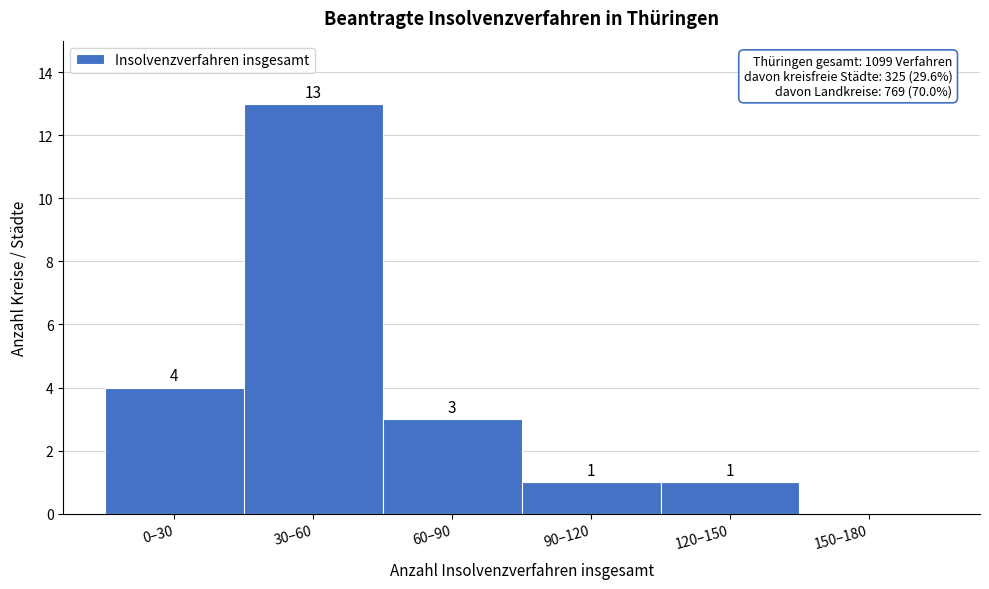

Reading right to left, extract all data points from this chart.

150–180=0	120–150=1	90–120=1	60–90=3	30–60=13	0–30=4